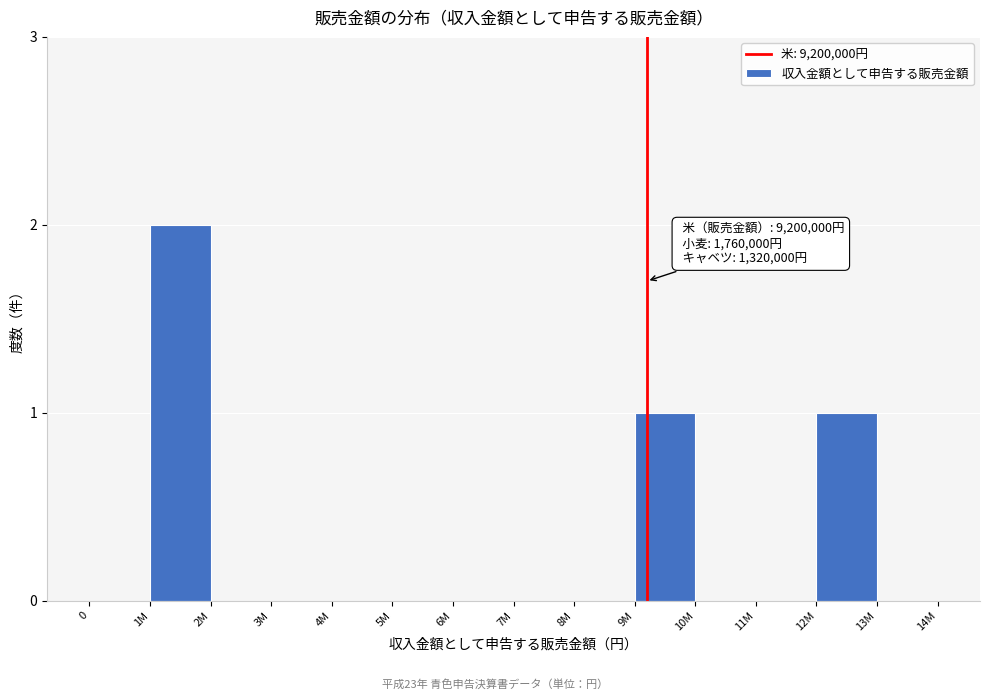

Reading right to left, transcribe all the data shown in this chart.

13M=0	12M=1	11M=0	10M=0	9M=1	8M=0	7M=0	6M=0	5M=0	4M=0	3M=0	2M=0	1M=2	0=0